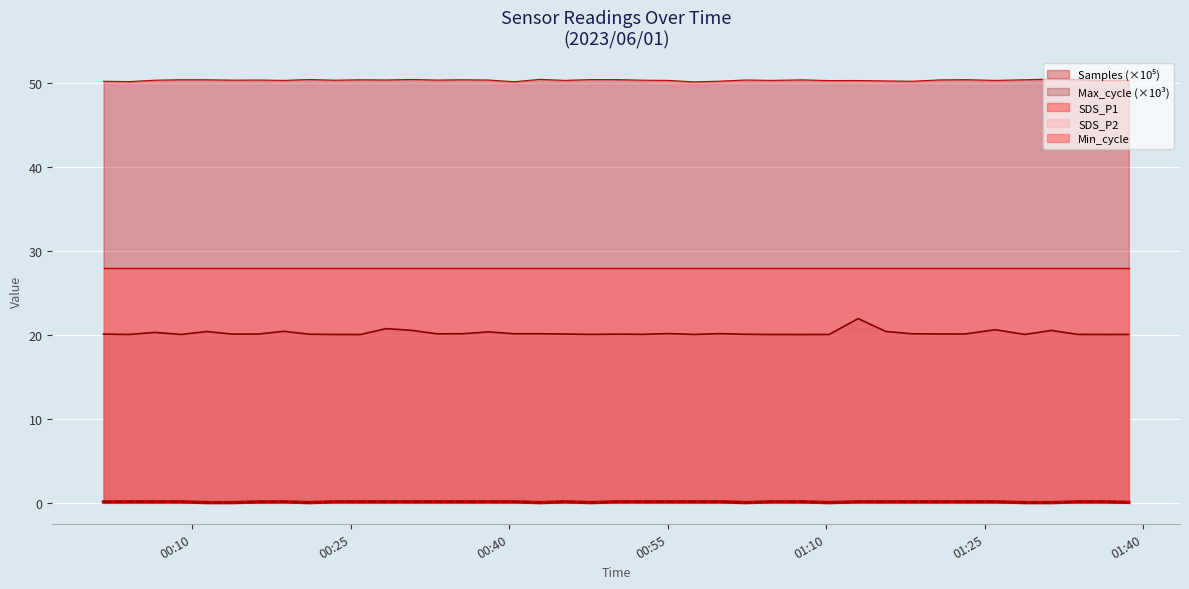

What is the value of the Samples point at the 22nd from the left?

50.3